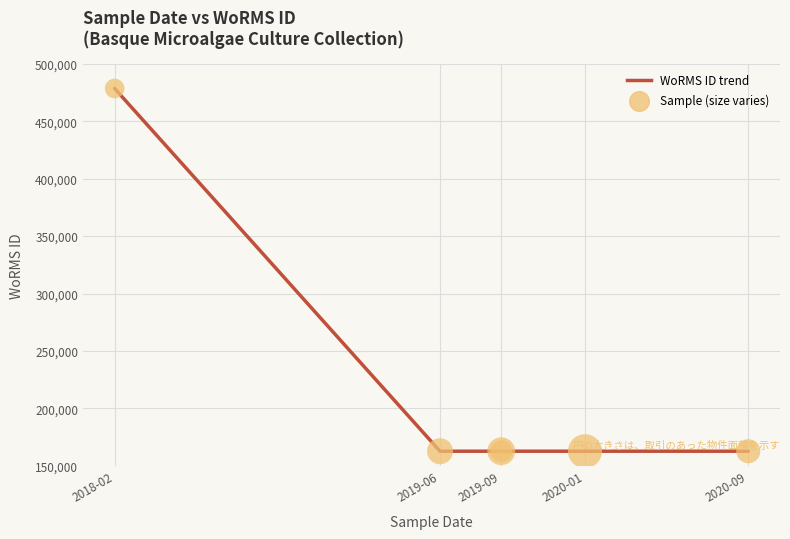

Approximately how many times larger is the value at 2019-06 compared to 2019-09?

1.0